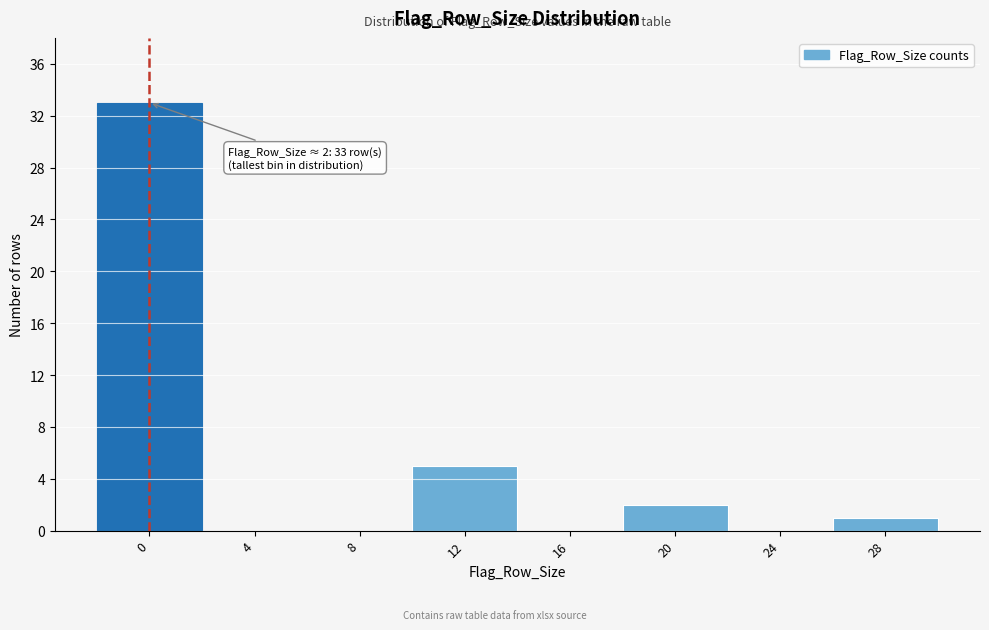

Reading left to right, extract all data points from this chart.

0=33	4=0	8=0	12=5	16=0	20=2	24=0	28=1